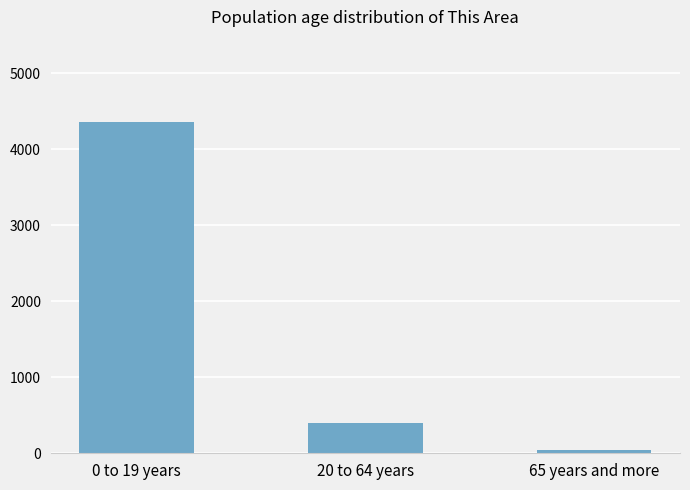

How many series are shown in this chart?

1